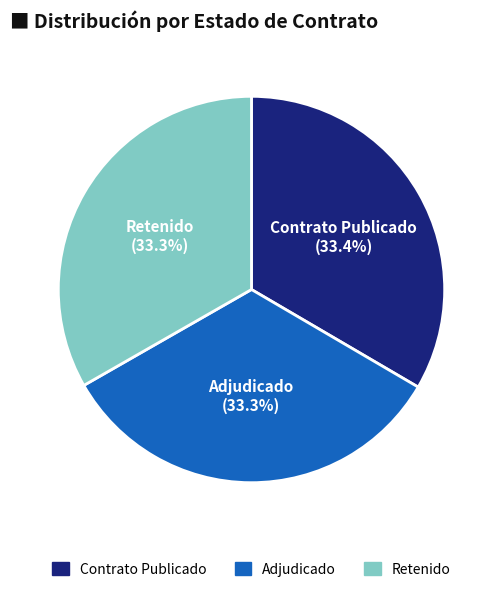

Approximately how many times larger is the value at Contrato Publicado compared to Adjudicado?

1.0